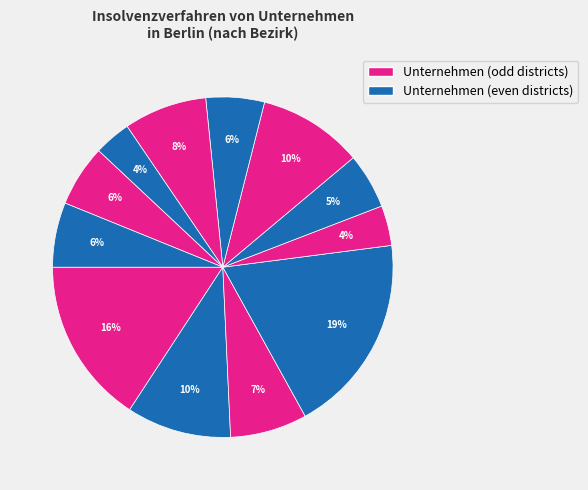

How many segments does this pie chart have?

12